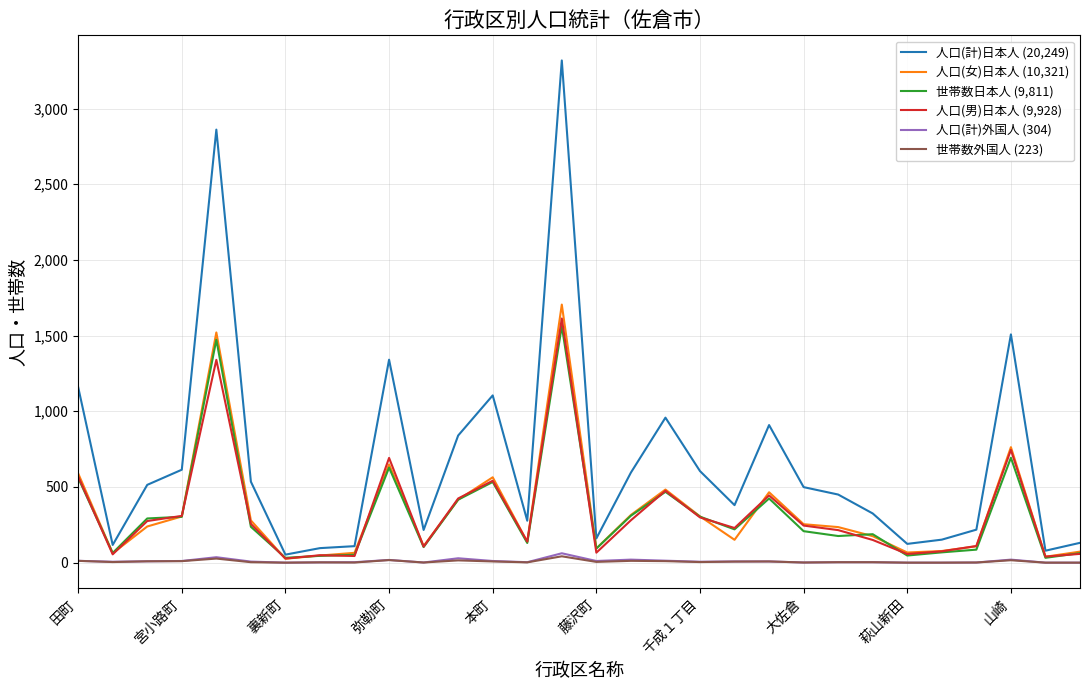

Which series has the largest total across all categories?

人口(計)日本人 (20,249)